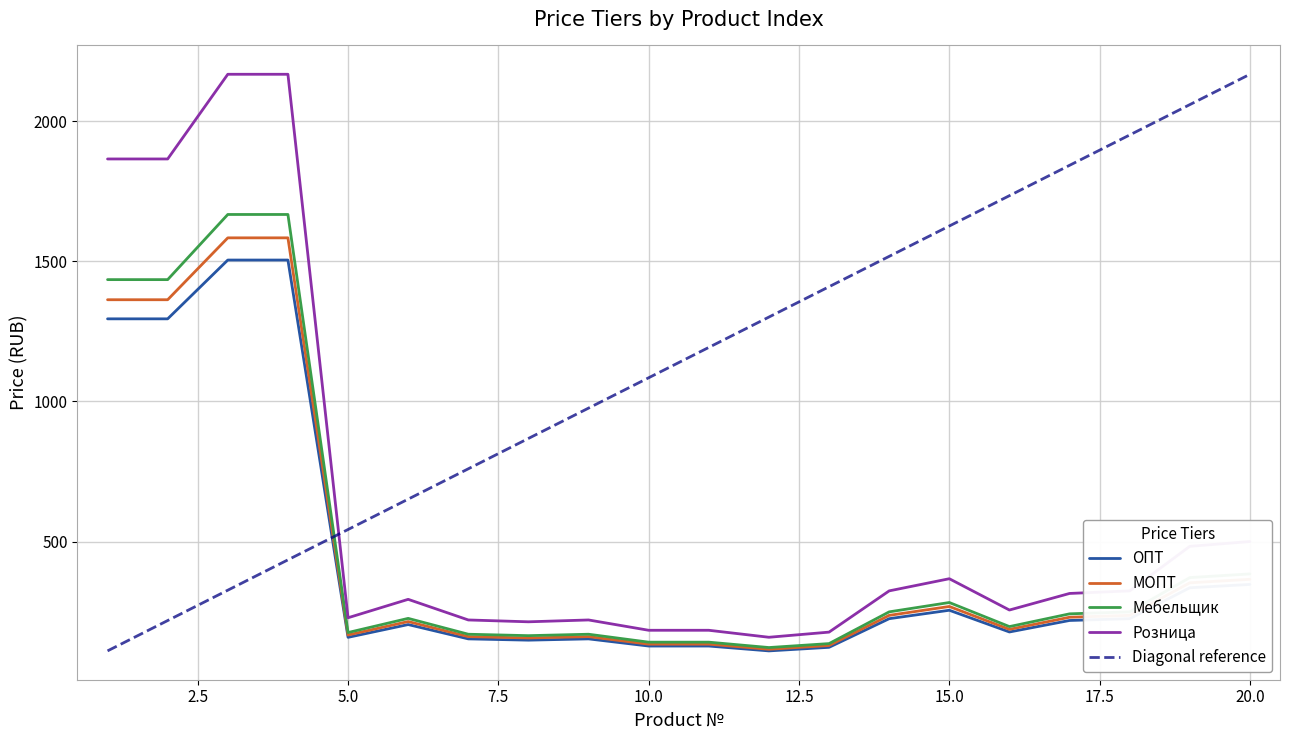

True or false: Мебельщик and МОПТ cross at least once.

False